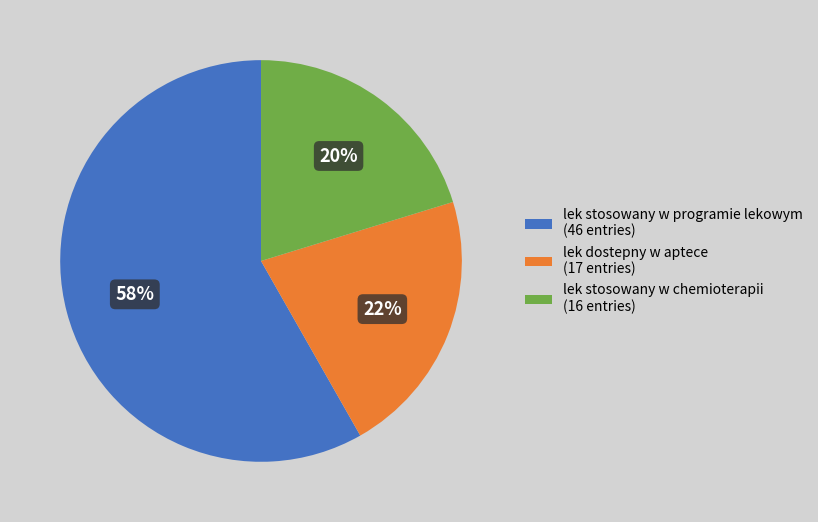

What is the smallest slice in the pie chart?

lek stosowany w chemioterapii